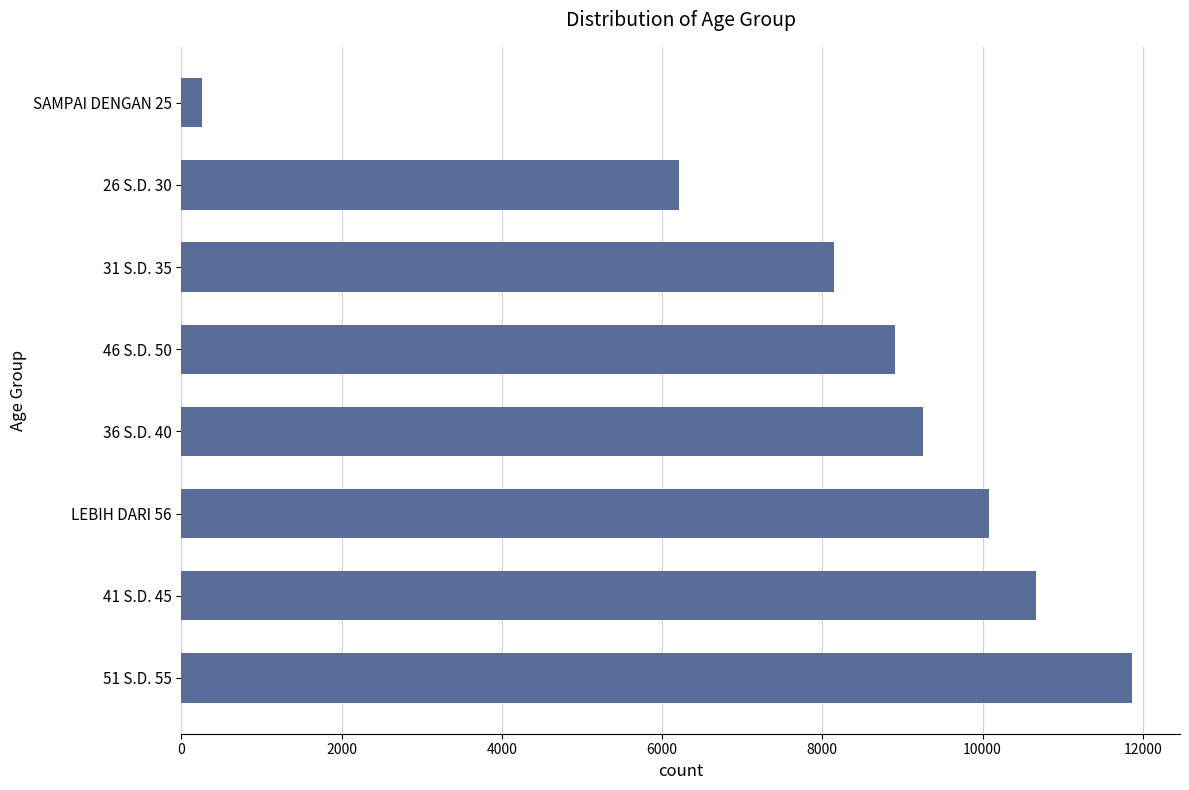

What is the ratio of the value at 36 S.D. 40 to the value at 46 S.D. 50?

1.0